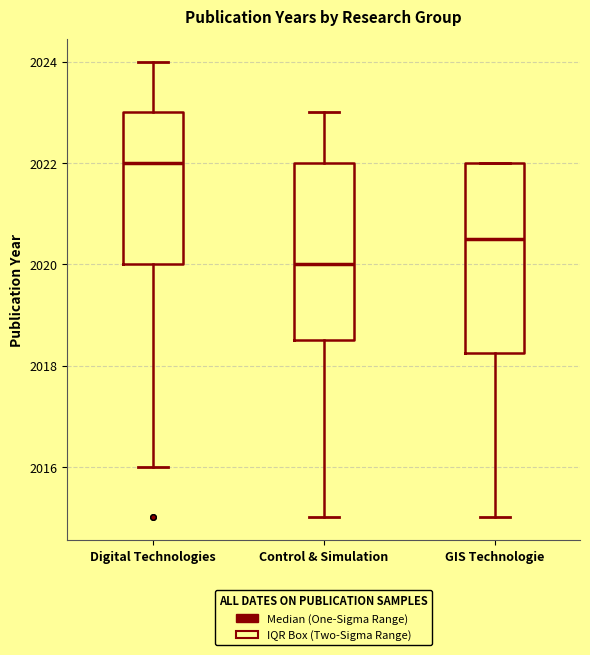

Reading left to right, read every box against the y-axis: the position of its median line, the range the box covers, and the ends of its whiskers. The values are not printed on the chart, so give them approximately, as read against the axis.

Digital Technologies: median 2022.0, box 2020.0 to 2023.0, whiskers 2016.0 to 2024.0
Control & Simulation: median 2020.0, box 2018.6 to 2022.0, whiskers 2015.0 to 2023.0
GIS Technologie: median 2020.6, box 2018.2 to 2022.0, whiskers 2015.0 to 2022.0